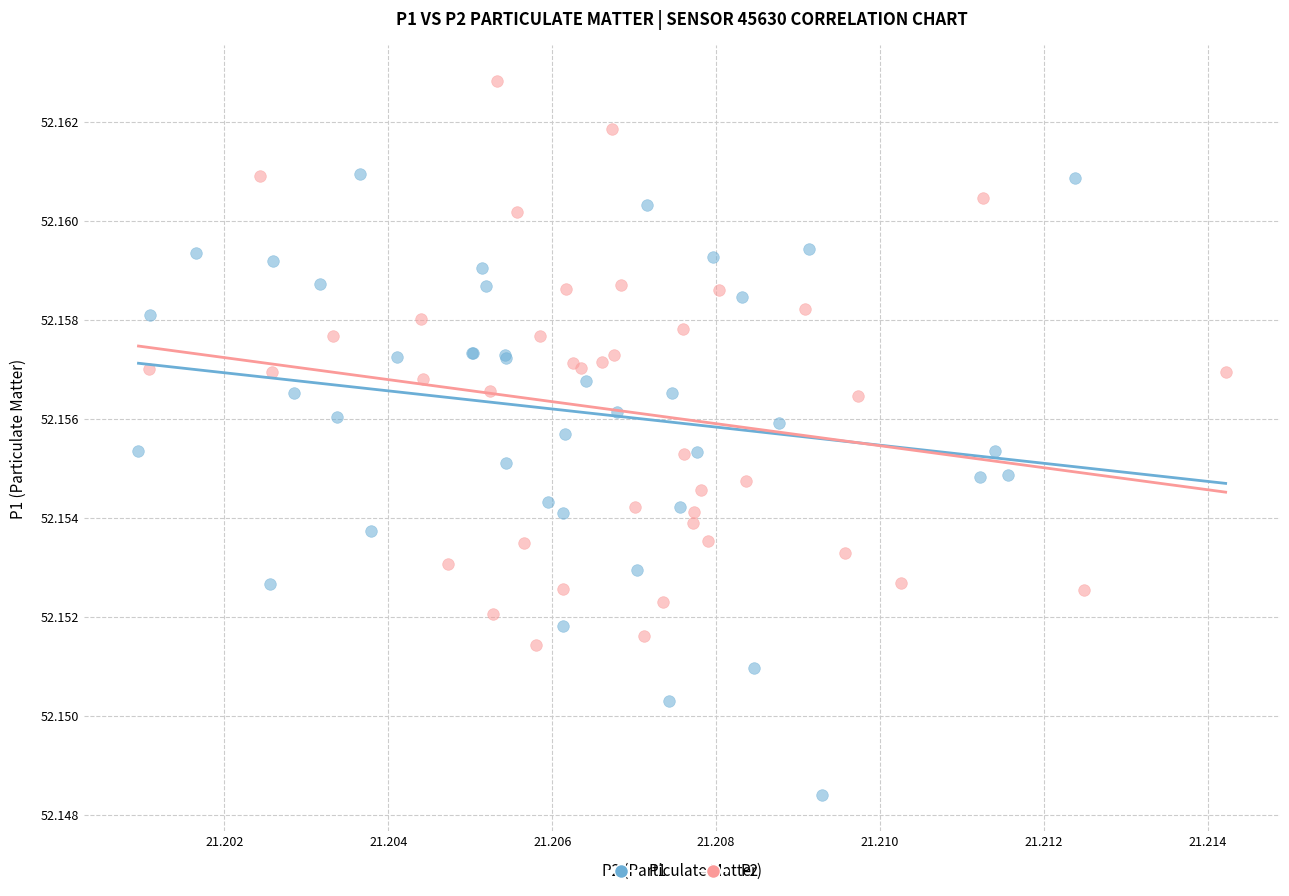

What are all the series names shown in the legend?

P1, P2